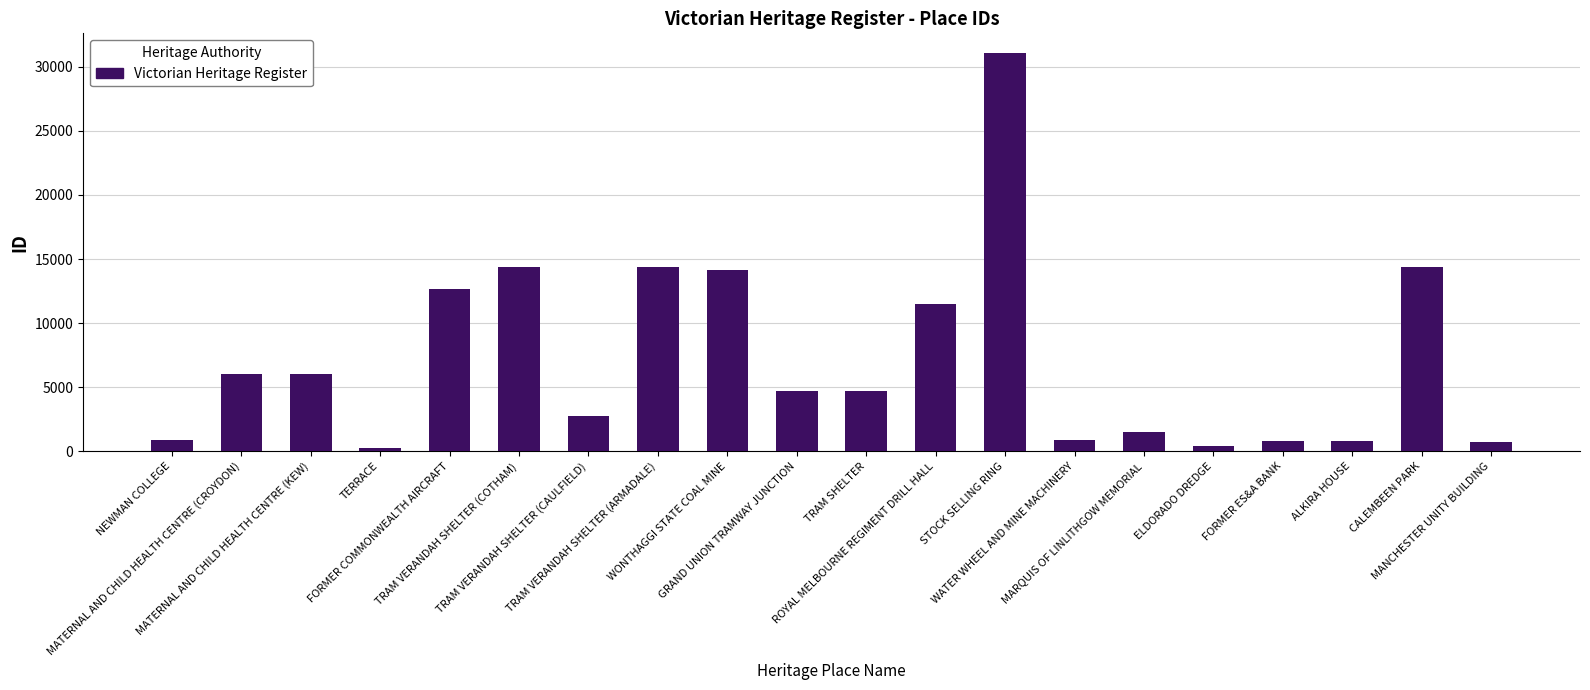

Between ALKIRA HOUSE and MARQUIS OF LINLITHGOW MEMORIAL, which is larger?

MARQUIS OF LINLITHGOW MEMORIAL